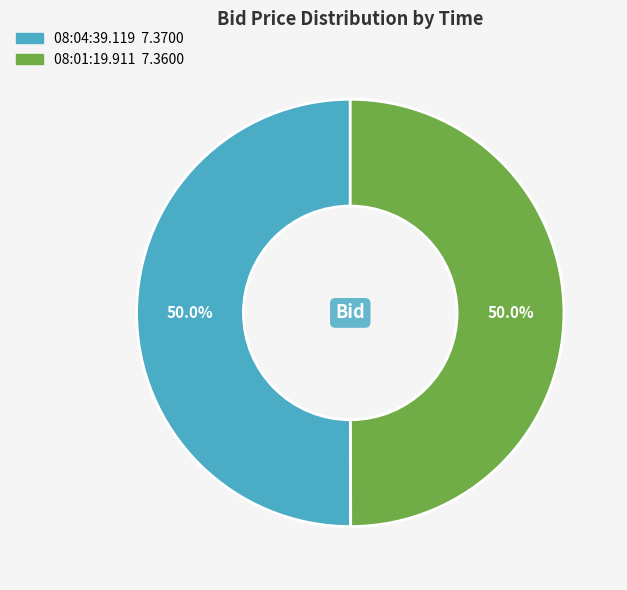

What is the total percentage of 08:01:19.911 and 08:04:39.119?

100.0%